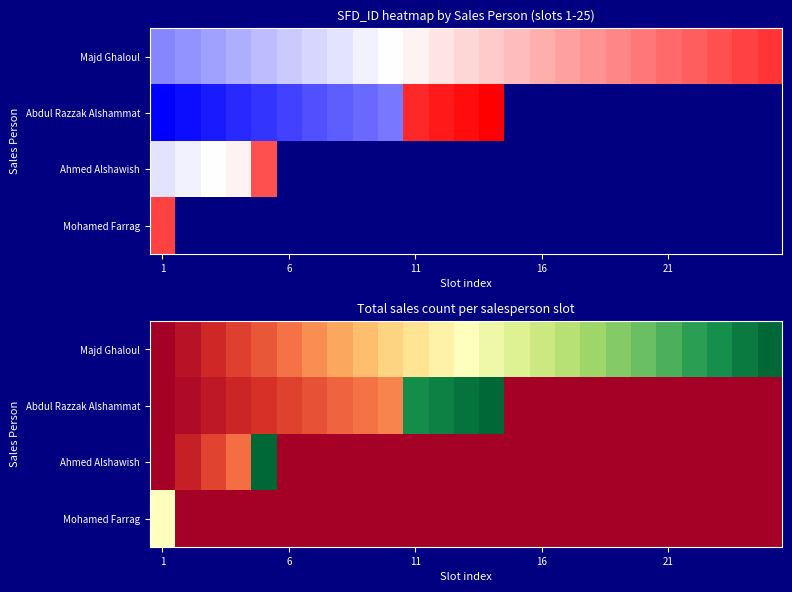

At how many categories does at least one series exceed 0?

25